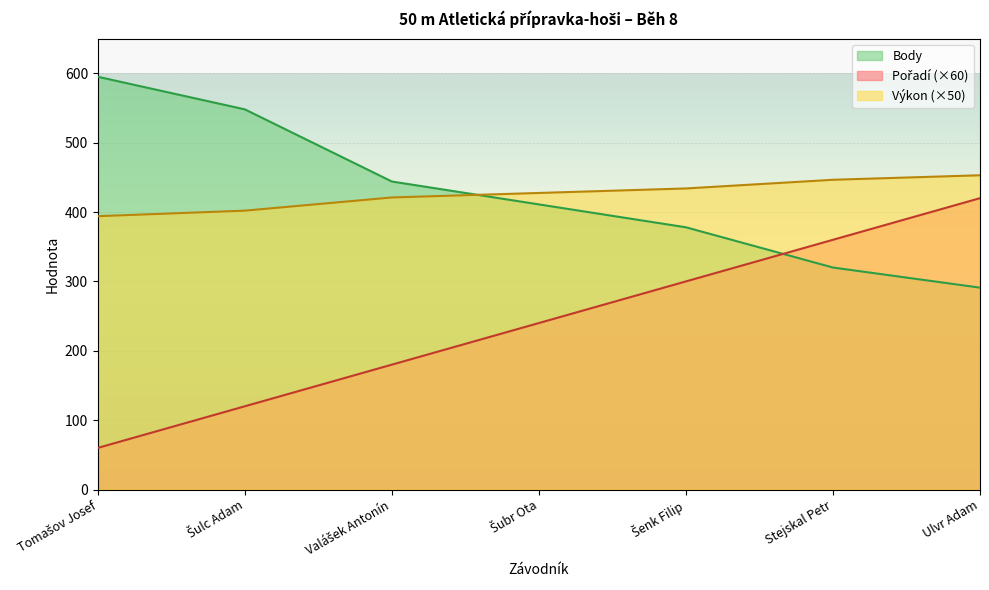

Rank the series at Šubr Ota from highest to lowest value.

Výkon, Body, Pořadí